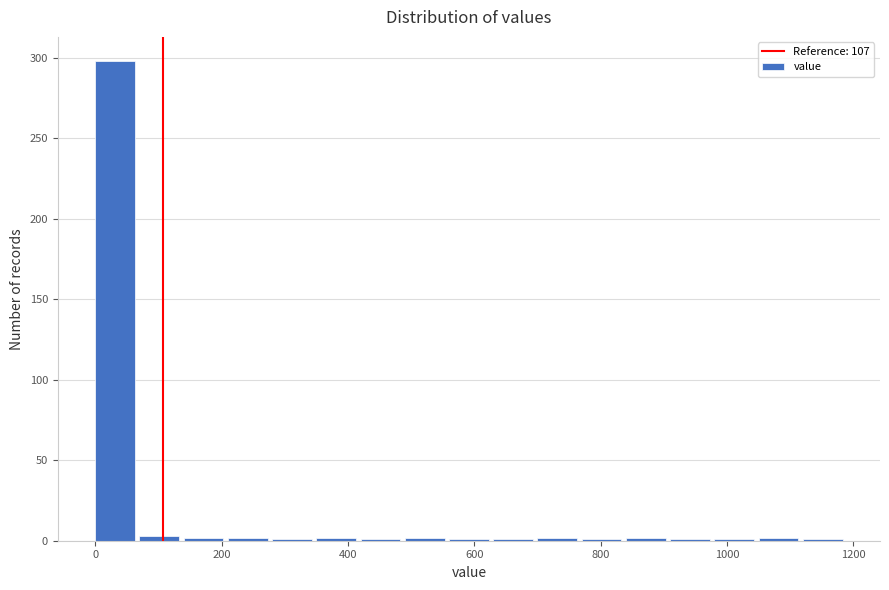

Around what value on the x-axis is the tallest bar? Give the approximate position of its centre, as read against the axis.

40